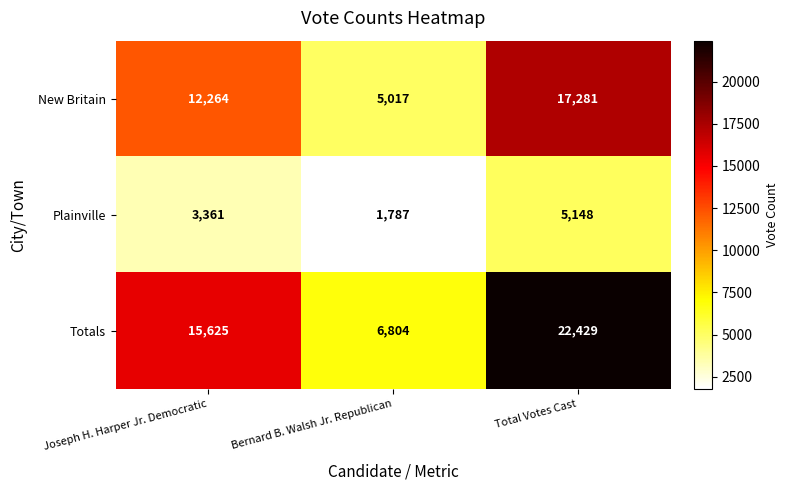

Reading left to right, extract all data points from this chart.

New Britain: 12264	5017	17281
Plainville: 3361	1787	5148
Totals: 15625	6804	22429